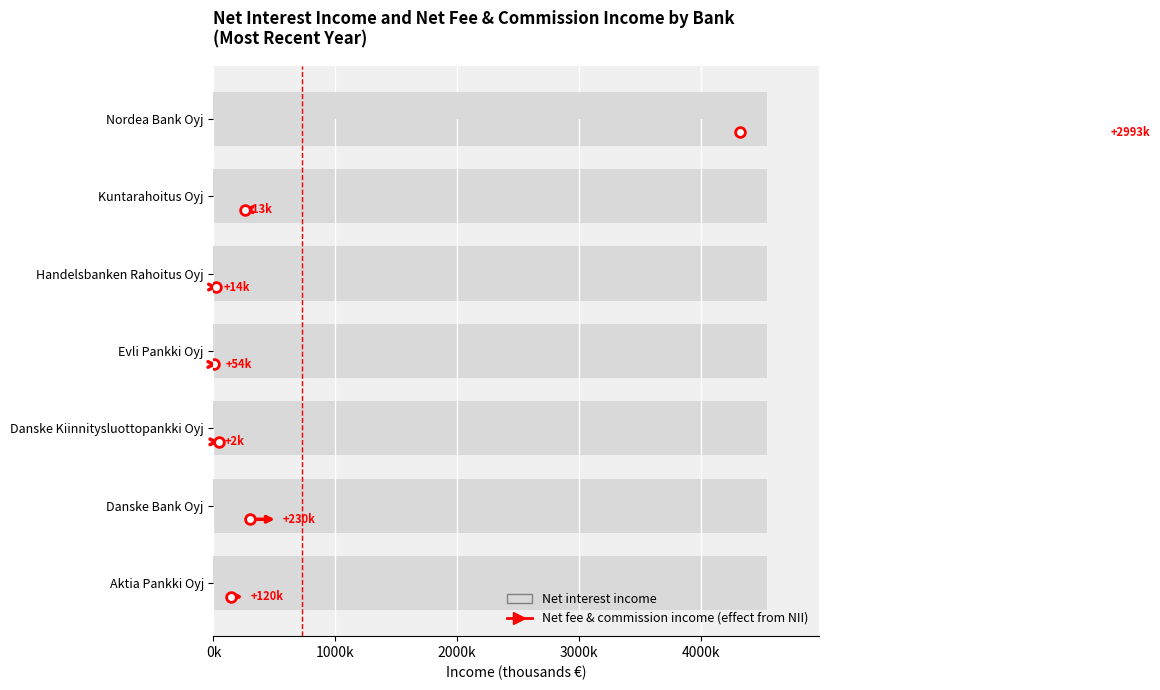

Is it true that the value at Aktia Pankki Oyj is 242787.1?

False